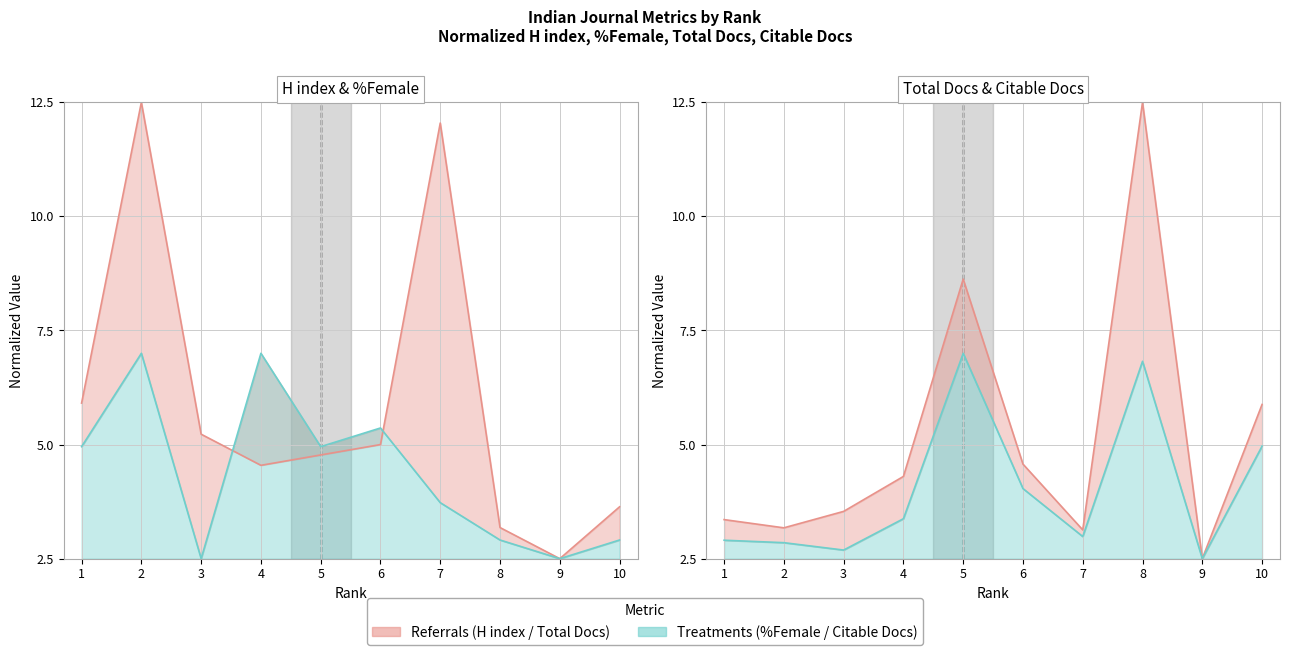

How many data points in H index line are less than 5?

5